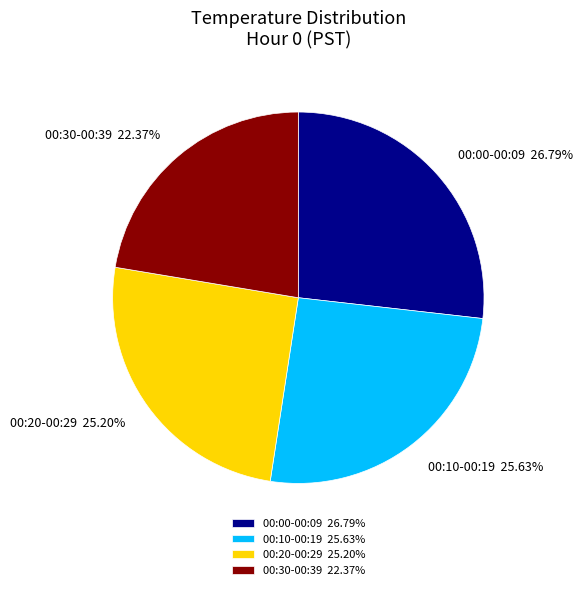

Approximately how many times larger is the value at 00:30-00:39 22.37% compared to 00:00-00:09 26.79%?

0.8